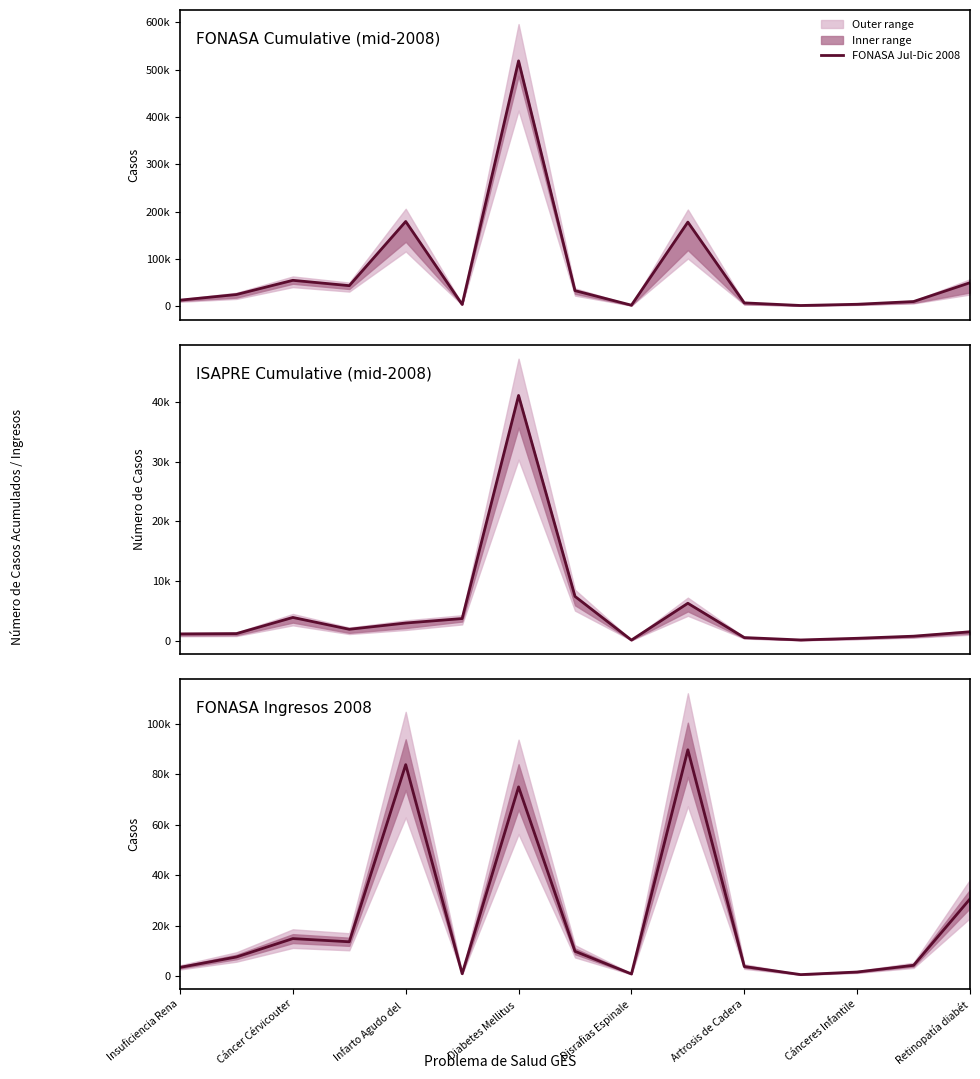

What position from the left is 11?

12